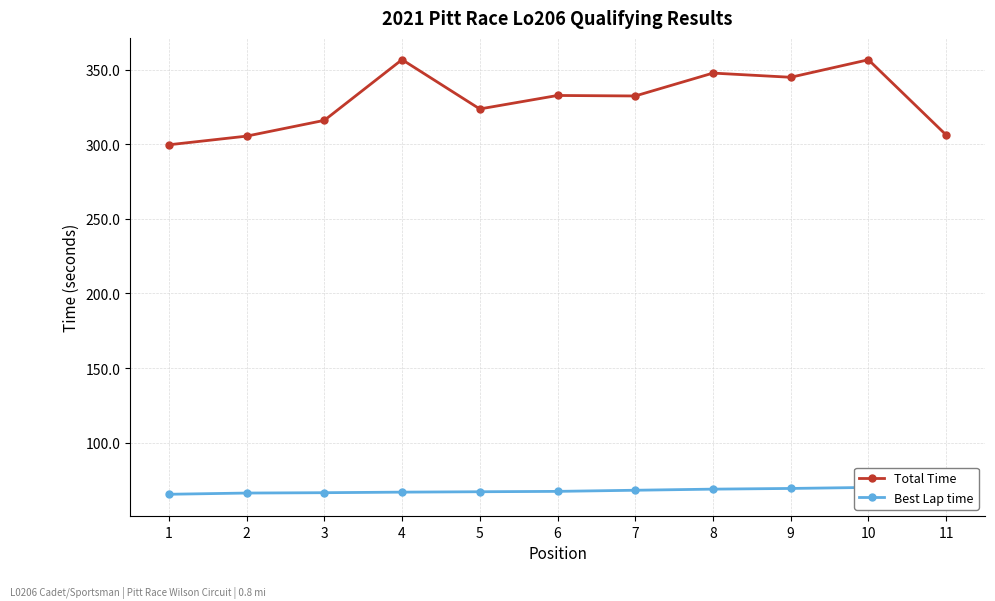

What is the minimum value shown in the chart?

65.5